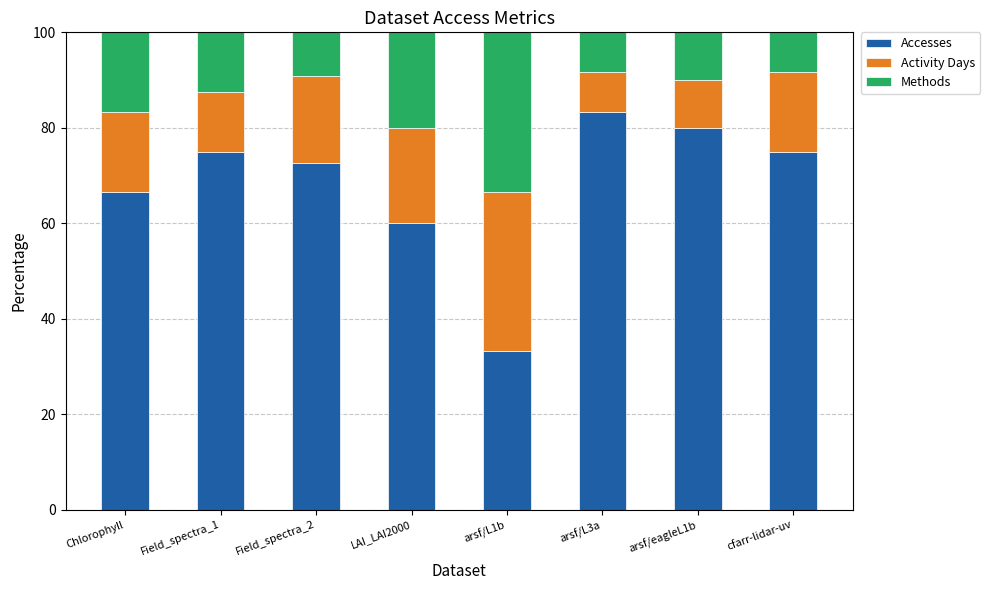

What is the total value across all series at LAI_LAI2000?

100.0